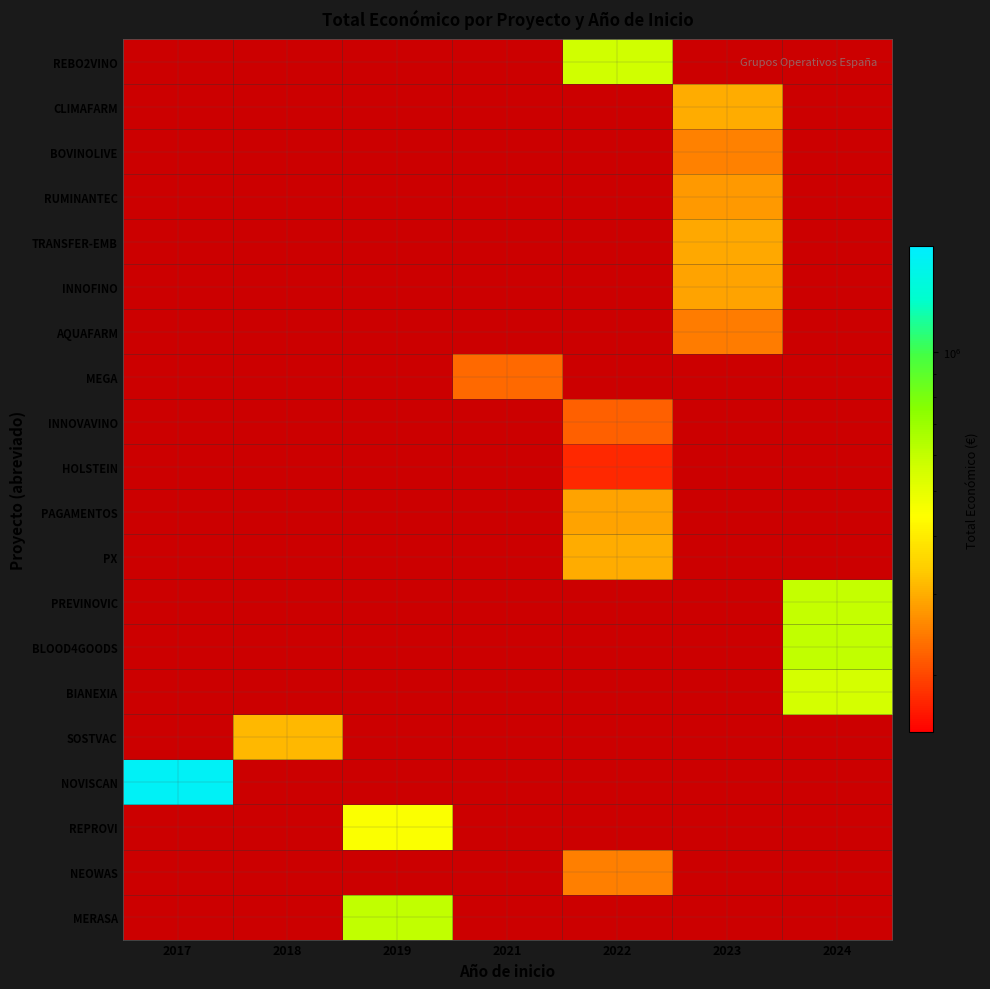

How many distinct data groups are displayed?

20